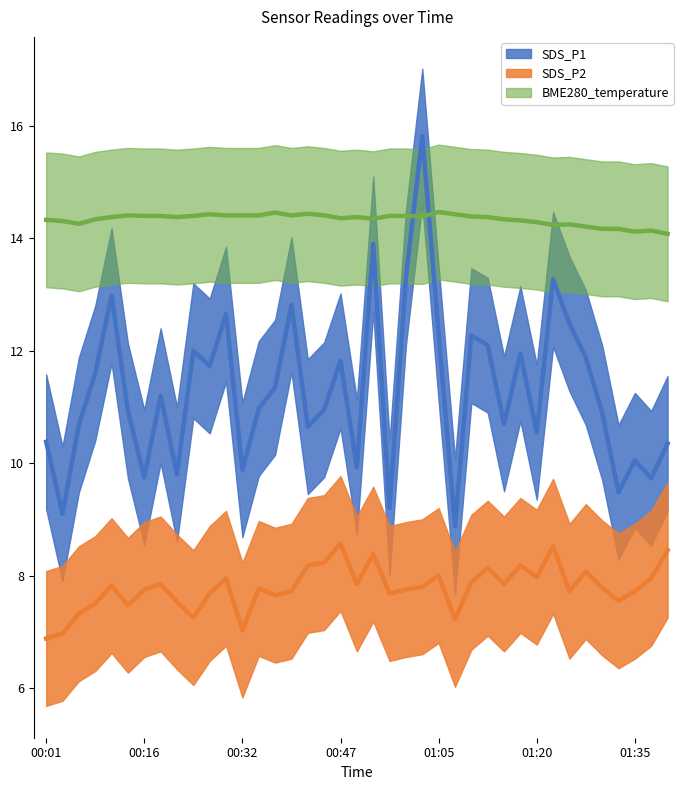

Which has a higher value, 00:06 or 00:39?

00:39